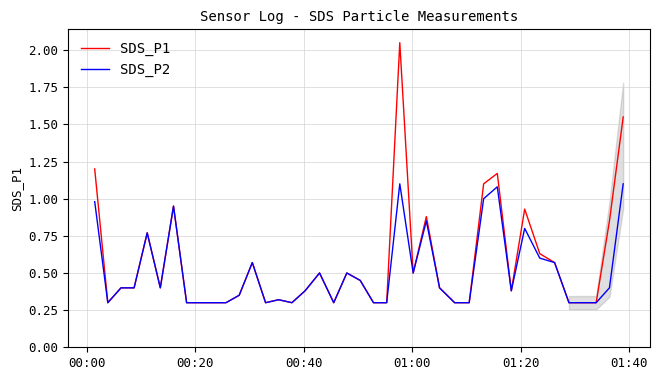

Which series has the largest range (max minus min)?

SDS_P1